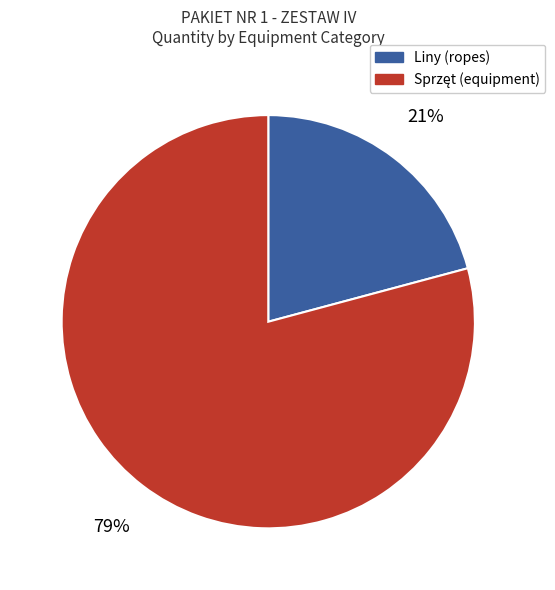

Count the number of slices in the pie.

2